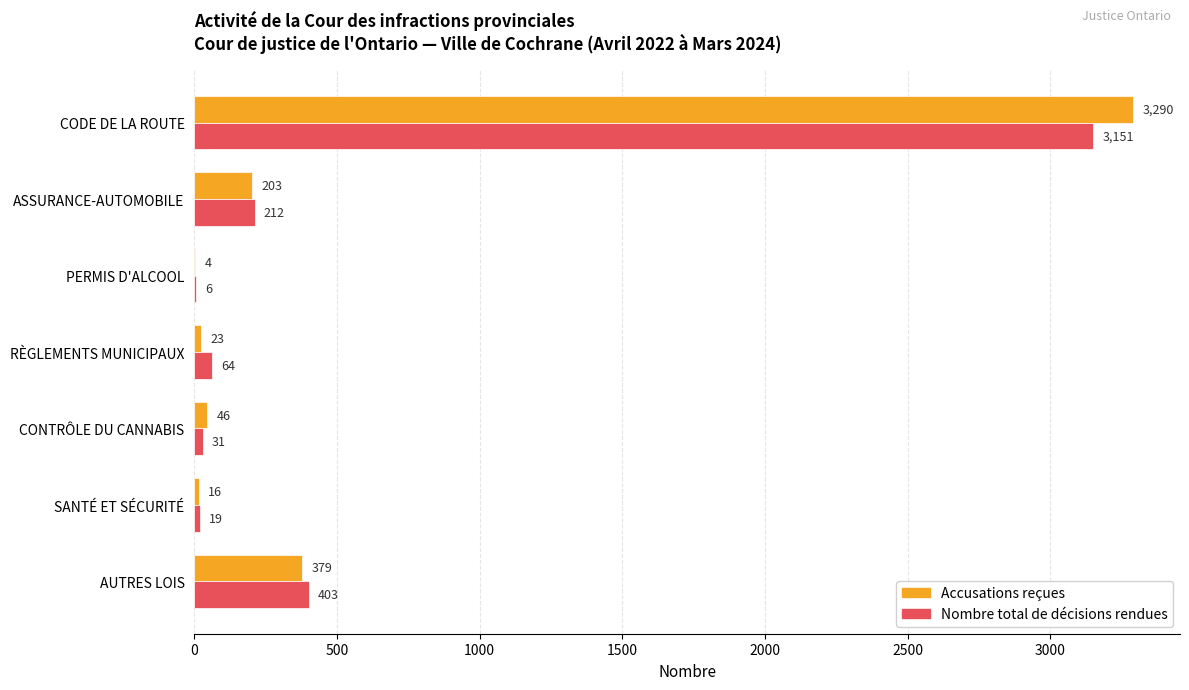

Which series changed the most between ASSURANCE-AUTOMOBILE and SANTÉ ET SÉCURITÉ?

Nombre total de décisions rendues